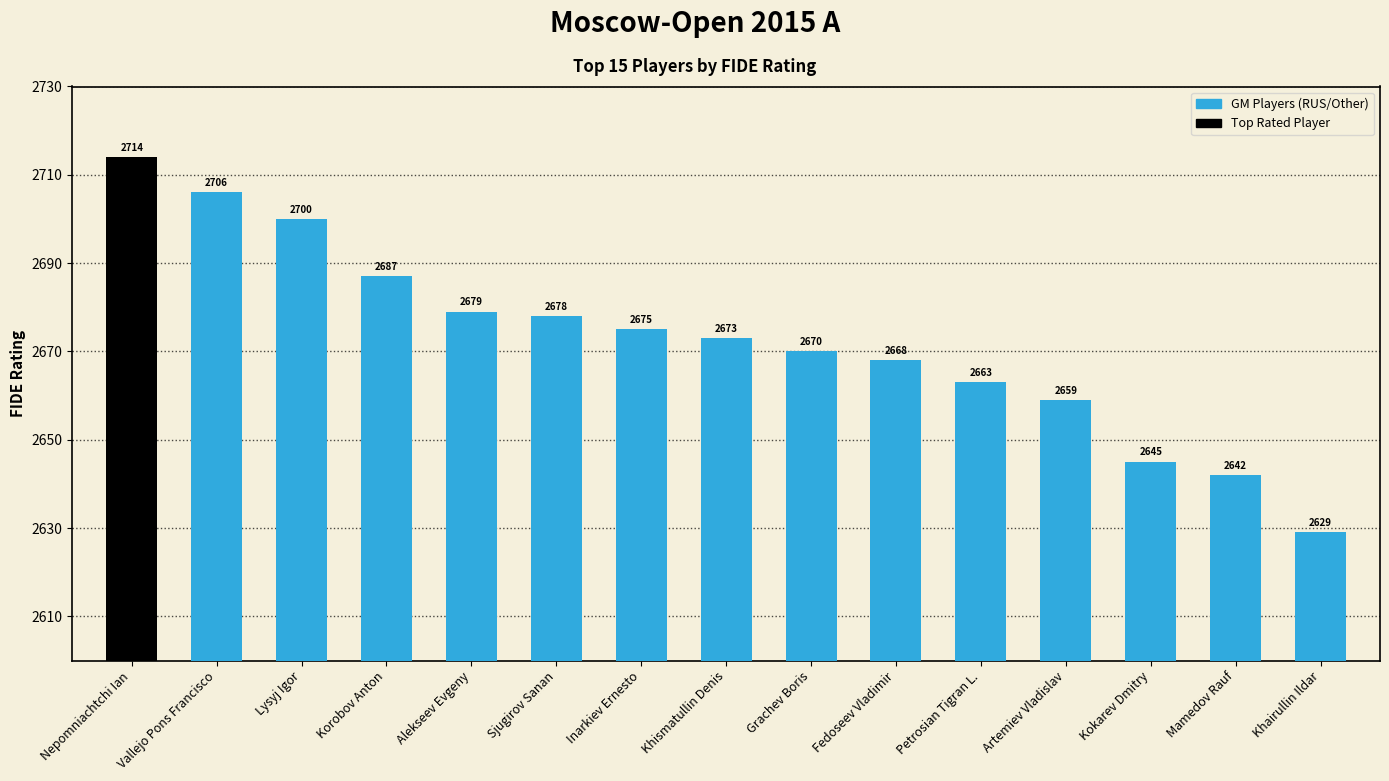

How many bars are there in total?

15